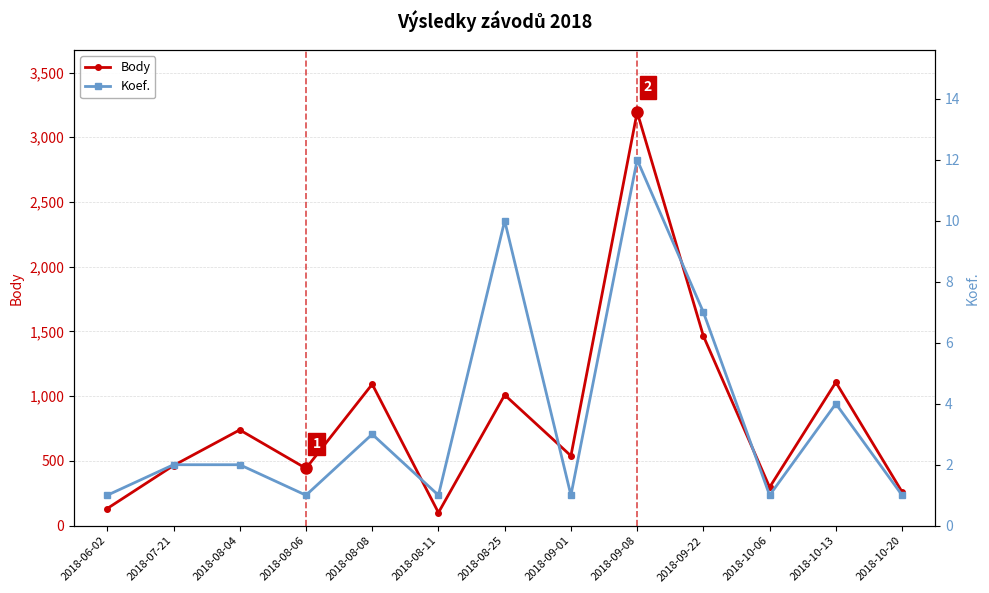

True or false: Body has a value of 2153 at 2018-09-22.

False